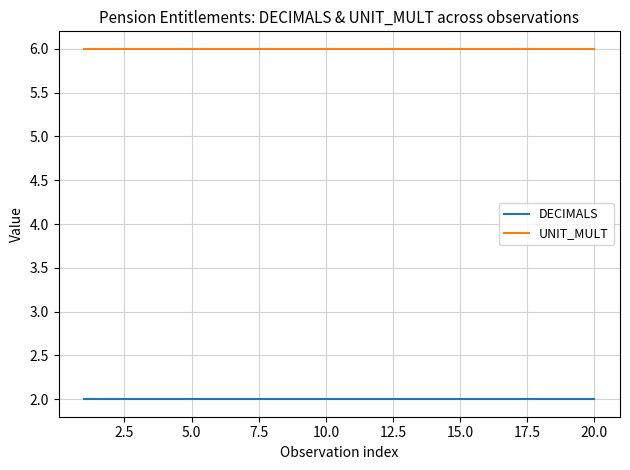

List the series in order of their peak value, highest first.

UNIT_MULT, DECIMALS